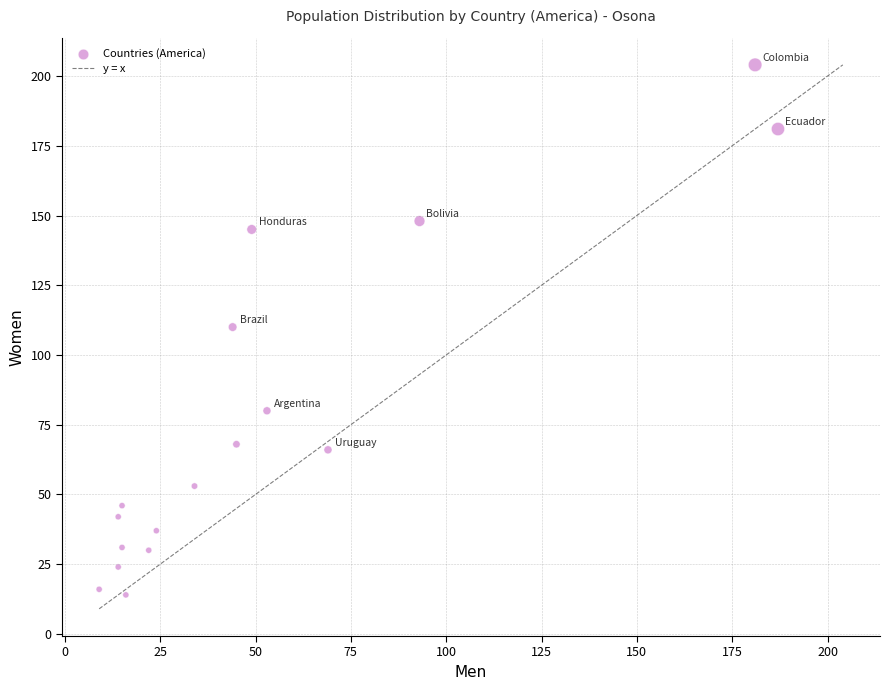

What is the range of X values (max minus min)?

178